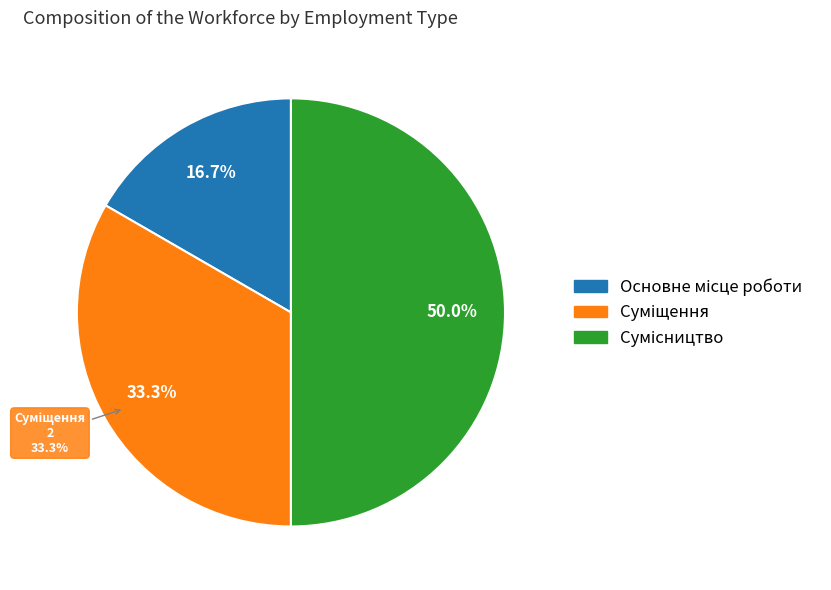

Is there a majority slice in this chart?

No